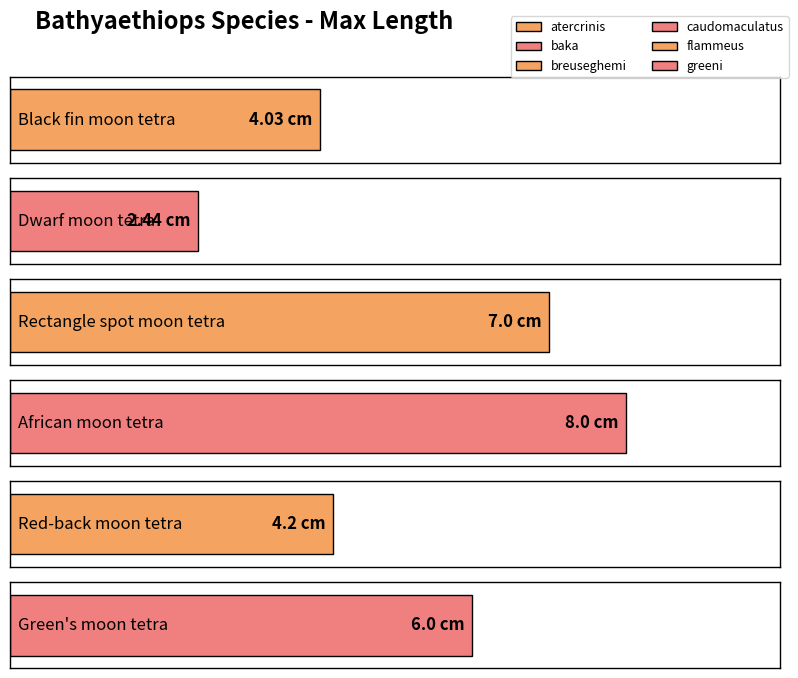

What is the value of the 6th bar from the left?

6.0